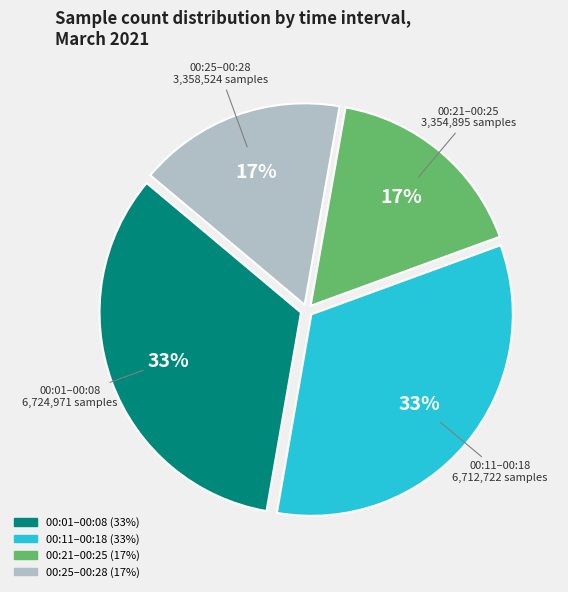

Does any single category account for the majority?

No